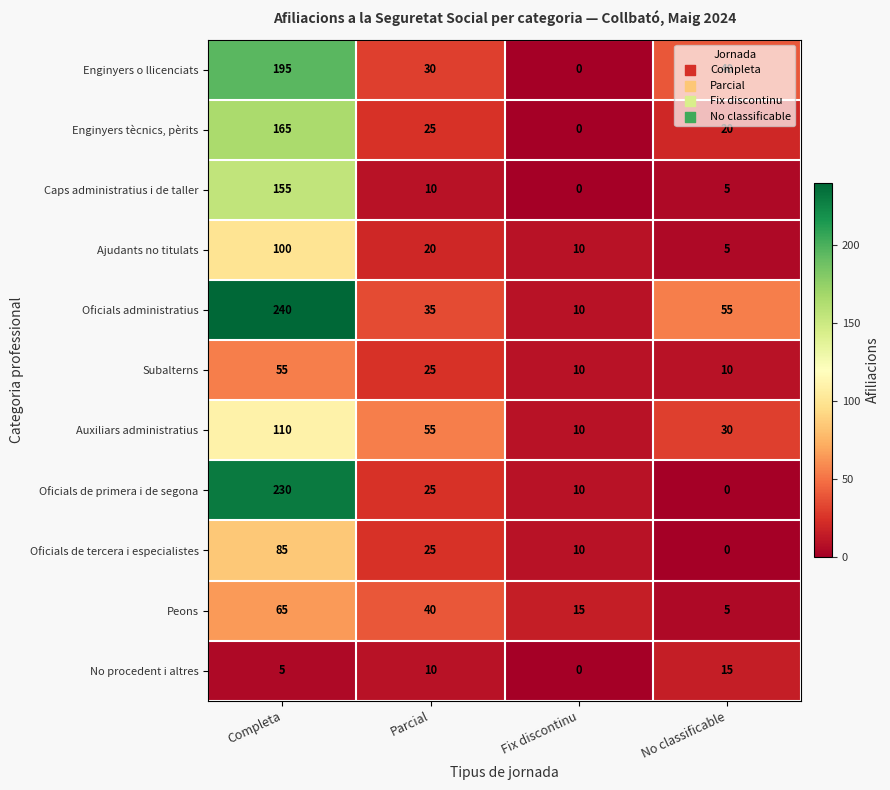

True or false: Oficials administratius has a value of 240 at Completa.

True